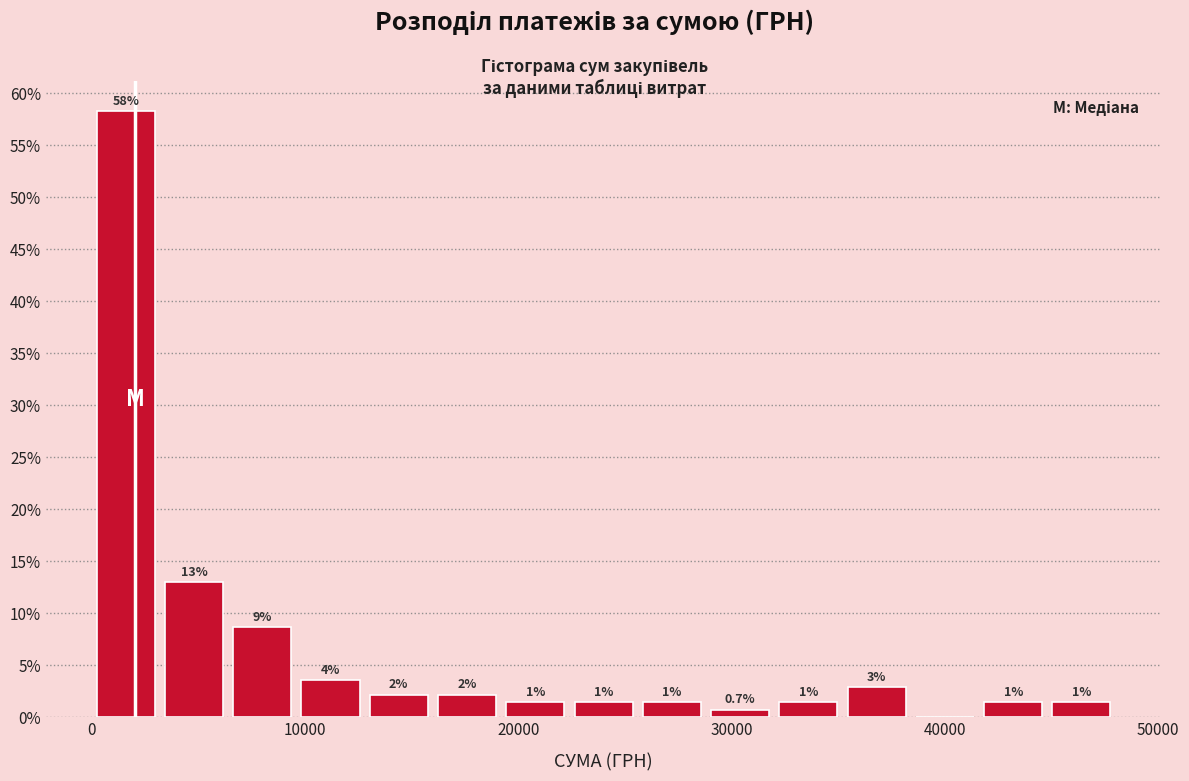

Around what value on the x-axis is the tallest bar? Give the approximate position of its centre, as read against the axis.

2000